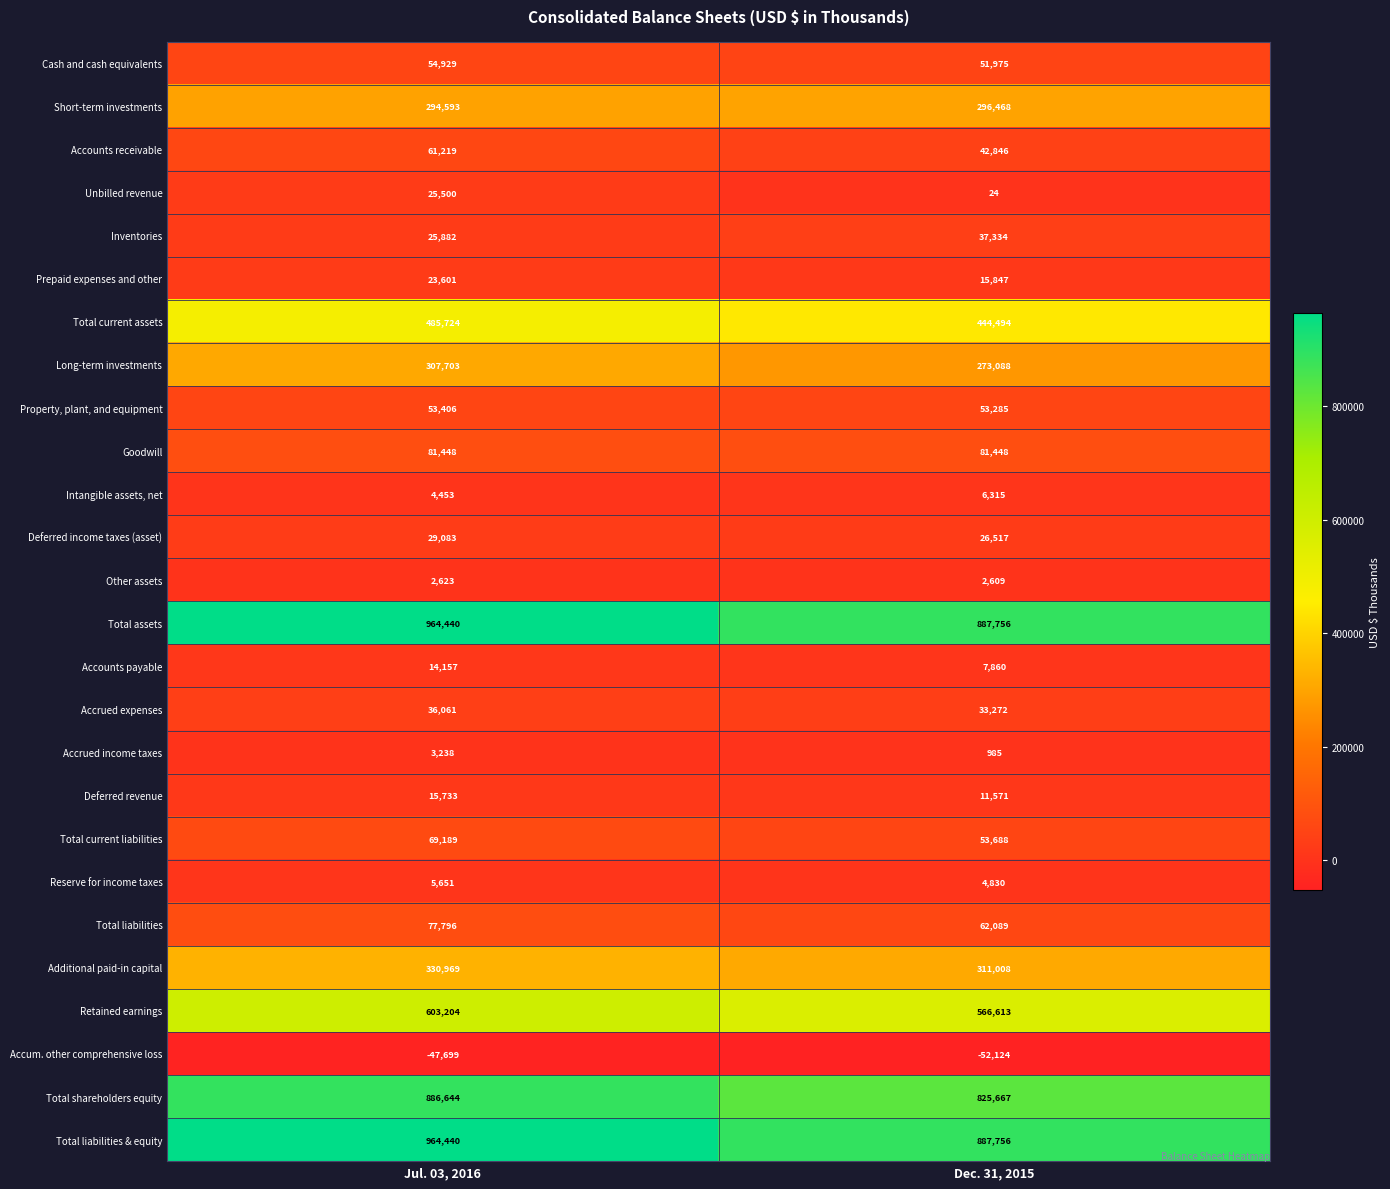

What is the average value of the Unbilled revenue series?

12762